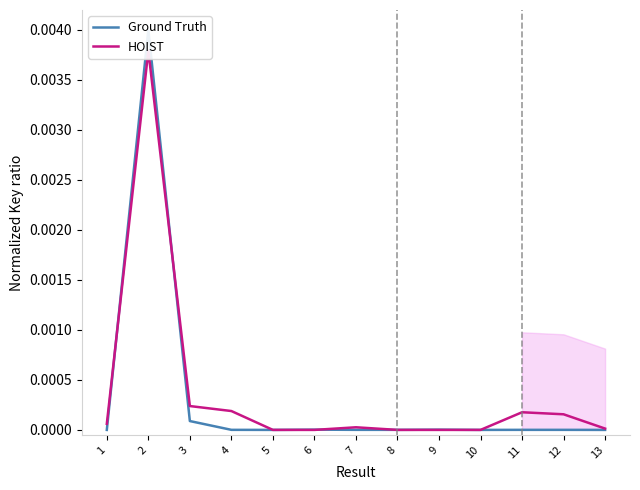

Which series has the largest range (max minus min)?

Ground Truth